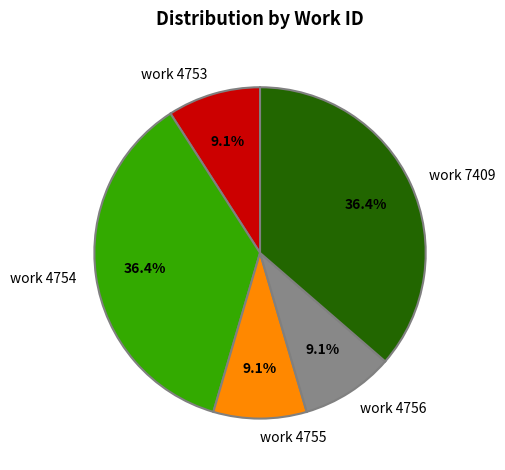

To the nearest percent, what portion does work 7409 represent?

36%